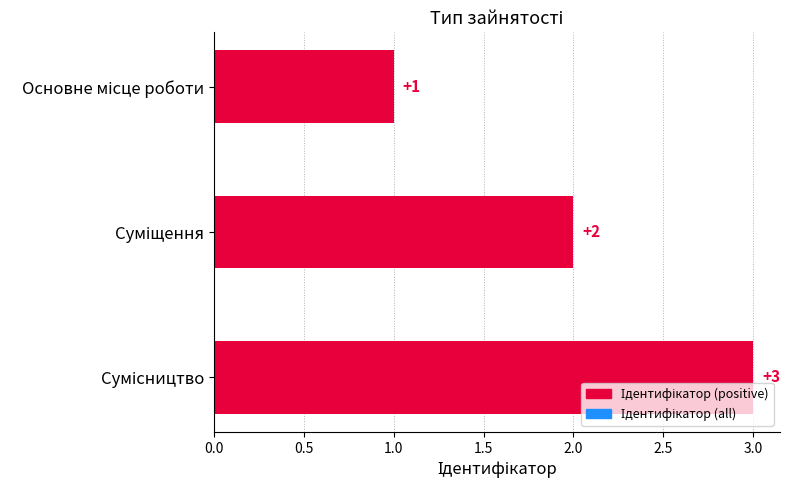

Count the values in the range 1 to 3.

3